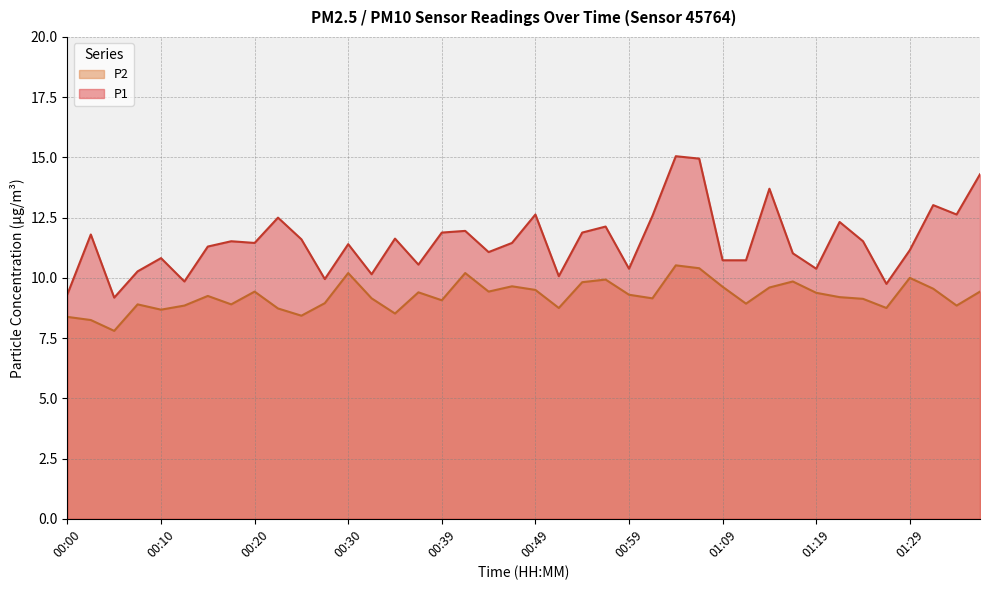

What is the minimum value shown in the chart?

7.8